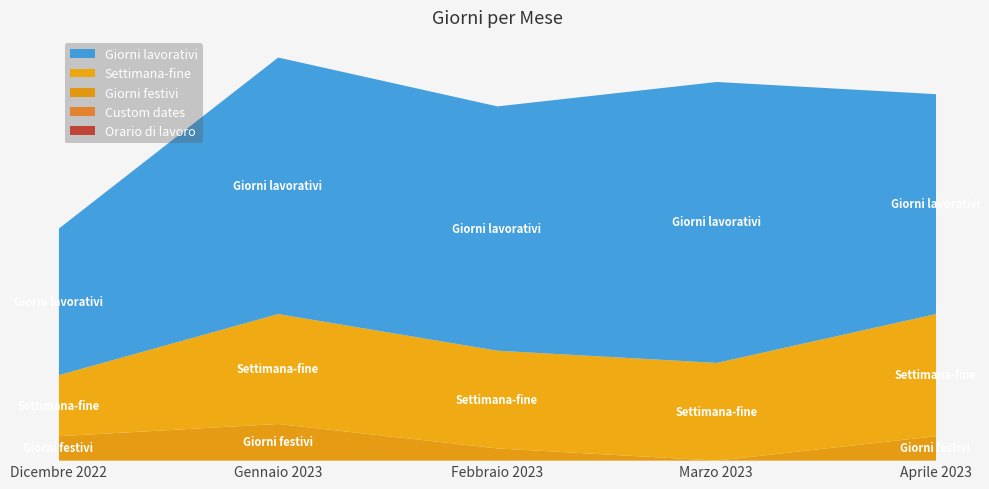

At Febbraio 2023, list the series in order from largest to smallest.

Giorni lavorativi, Settimana-fine, Giorni festivi, Orario di lavoro, Custom dates